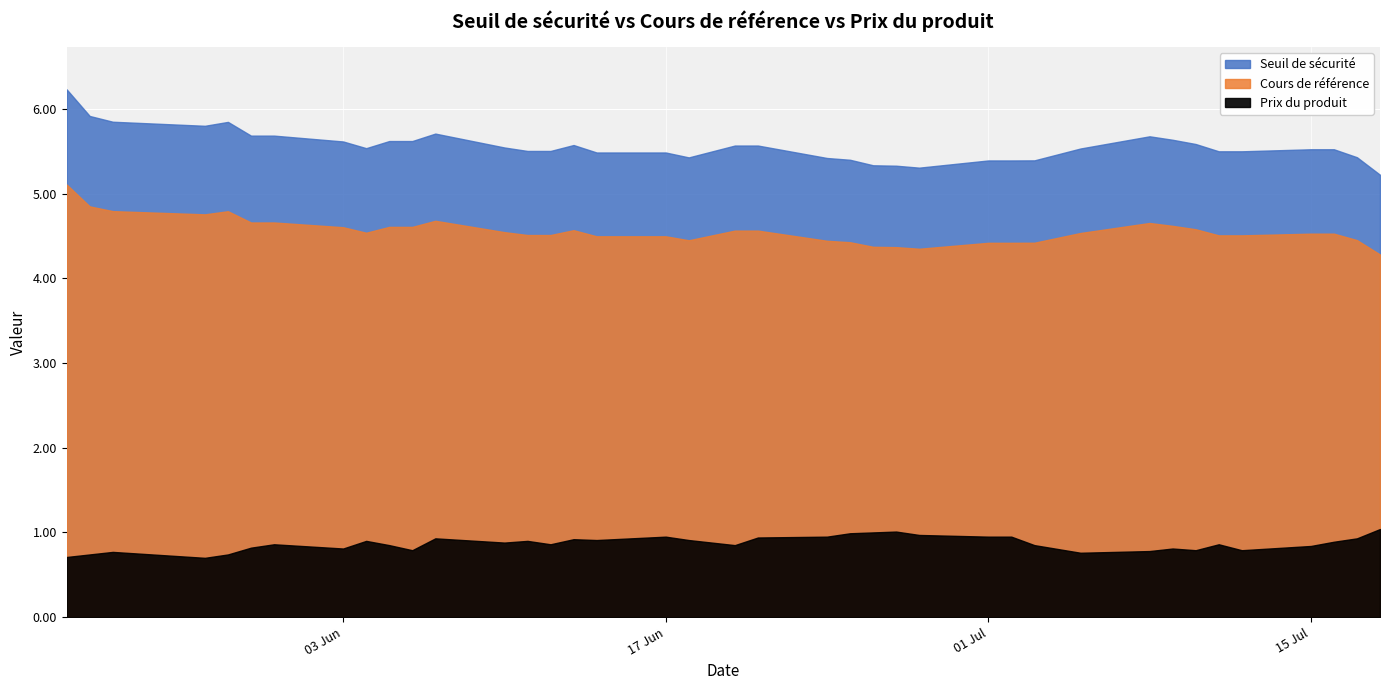

What is the sum of all Prix du produit values?

33.9